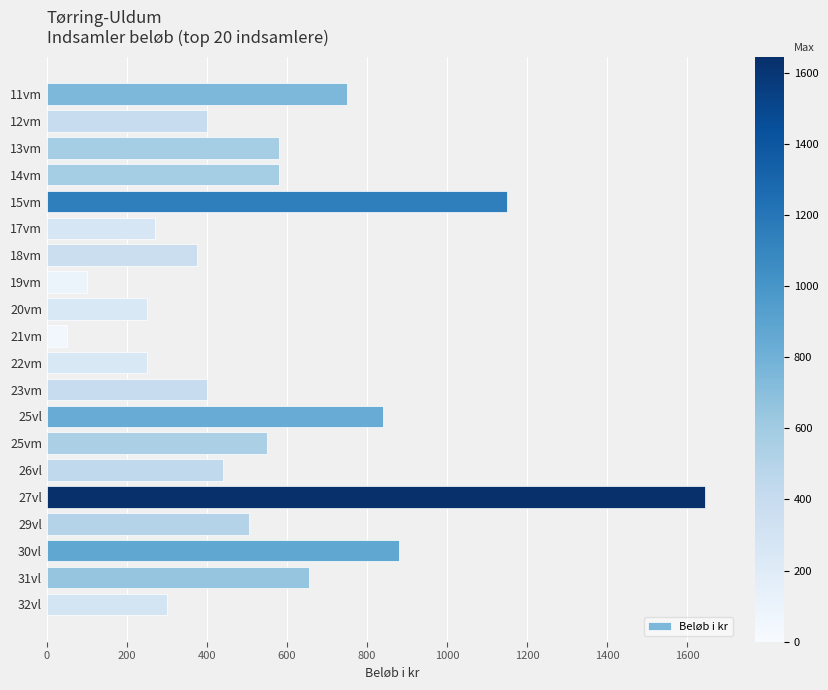

Reading top to bottom, what are all the values shown in this chart?

750	400	580	580	1150	270	375	100	250	50	250	400	840	550	440	1645	505	880	655	300